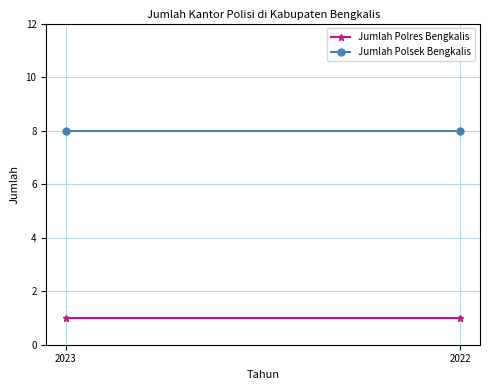

Is the value of Jumlah Polres Bengkalis at 2023 greater than the value of Jumlah Polsek Bengkalis at 2022?

No